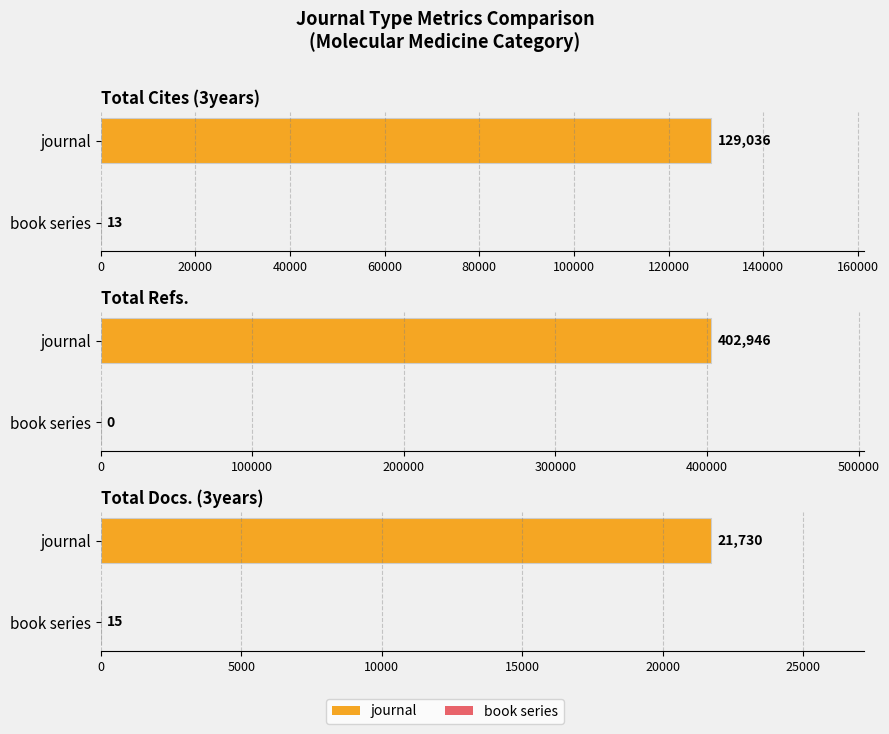

Where is Maximum utilization nearest to the value 124490?

2